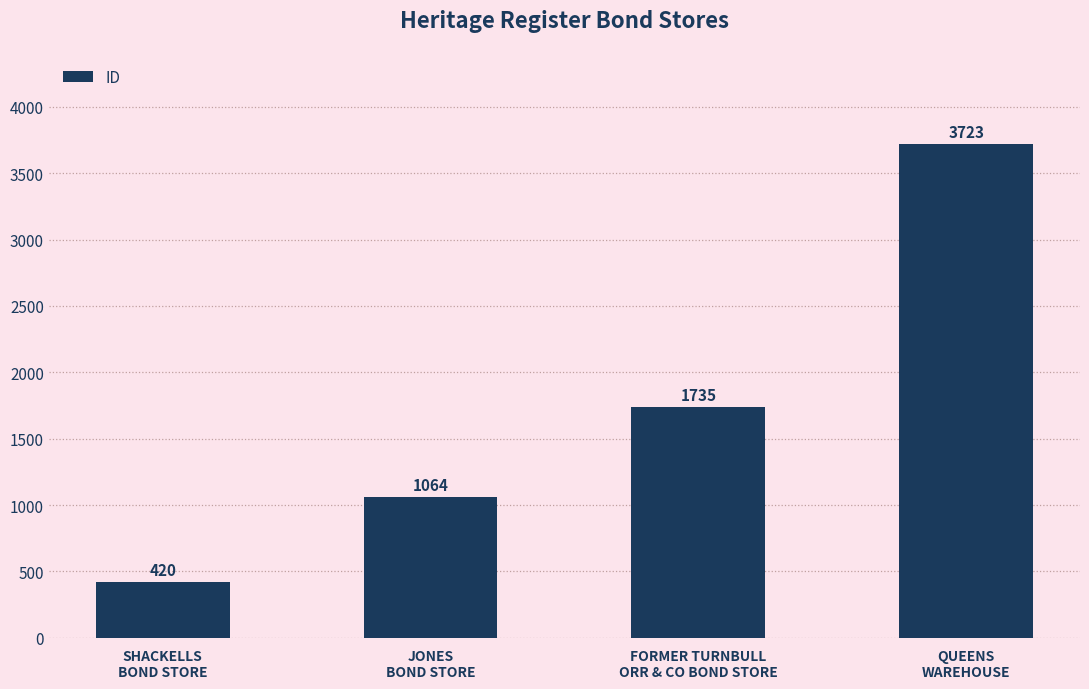

Between FORMER TURNBULL
ORR & CO BOND STORE and SHACKELLS
BOND STORE, which is larger?

FORMER TURNBULL
ORR & CO BOND STORE